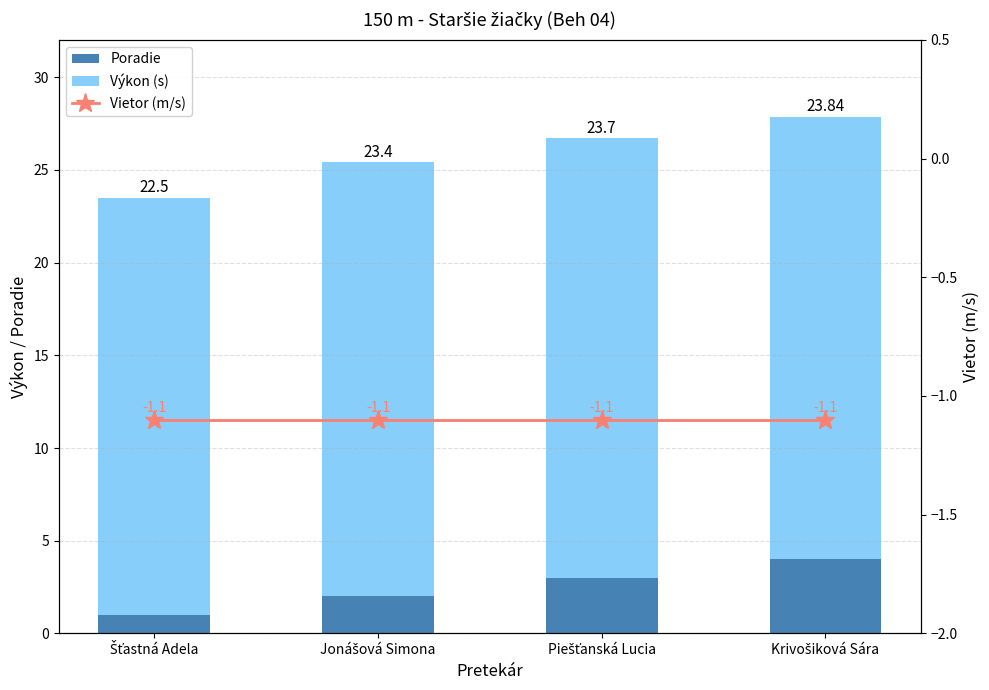

Where does the Výkon (s) series first go above 23?

Jonášová Simona